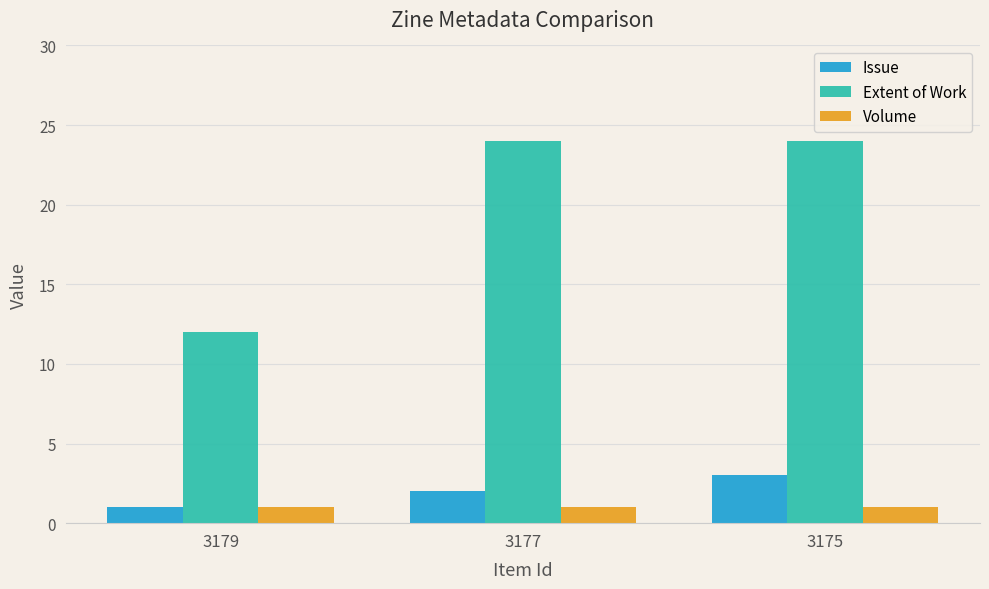

True or false: Extent of Work has a value of 40 at 3175.

False